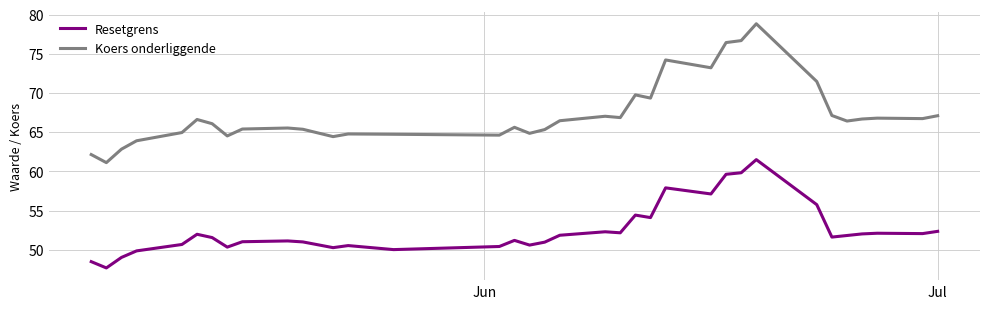

Does the chart display data point markers on the line(s)?

No